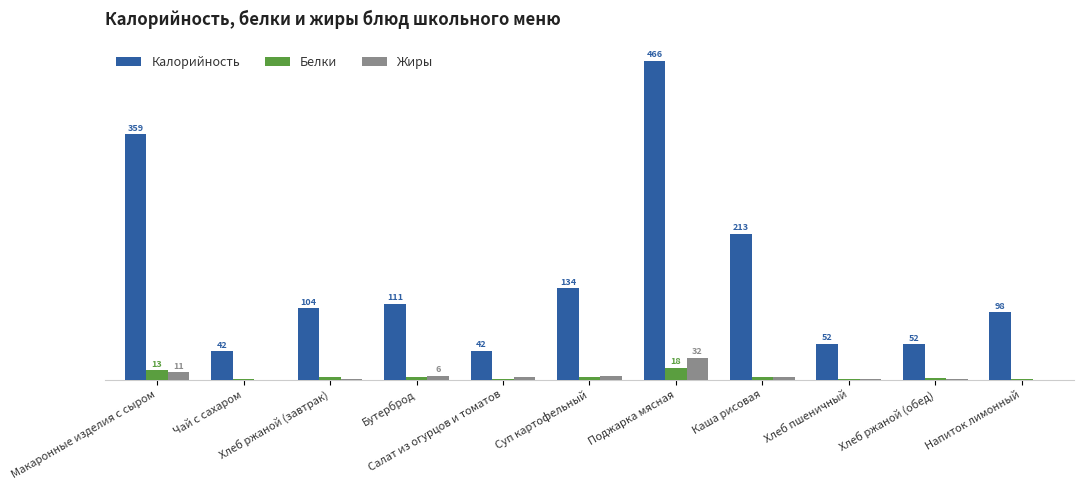

At how many categories does at least one series exceed 426?

1